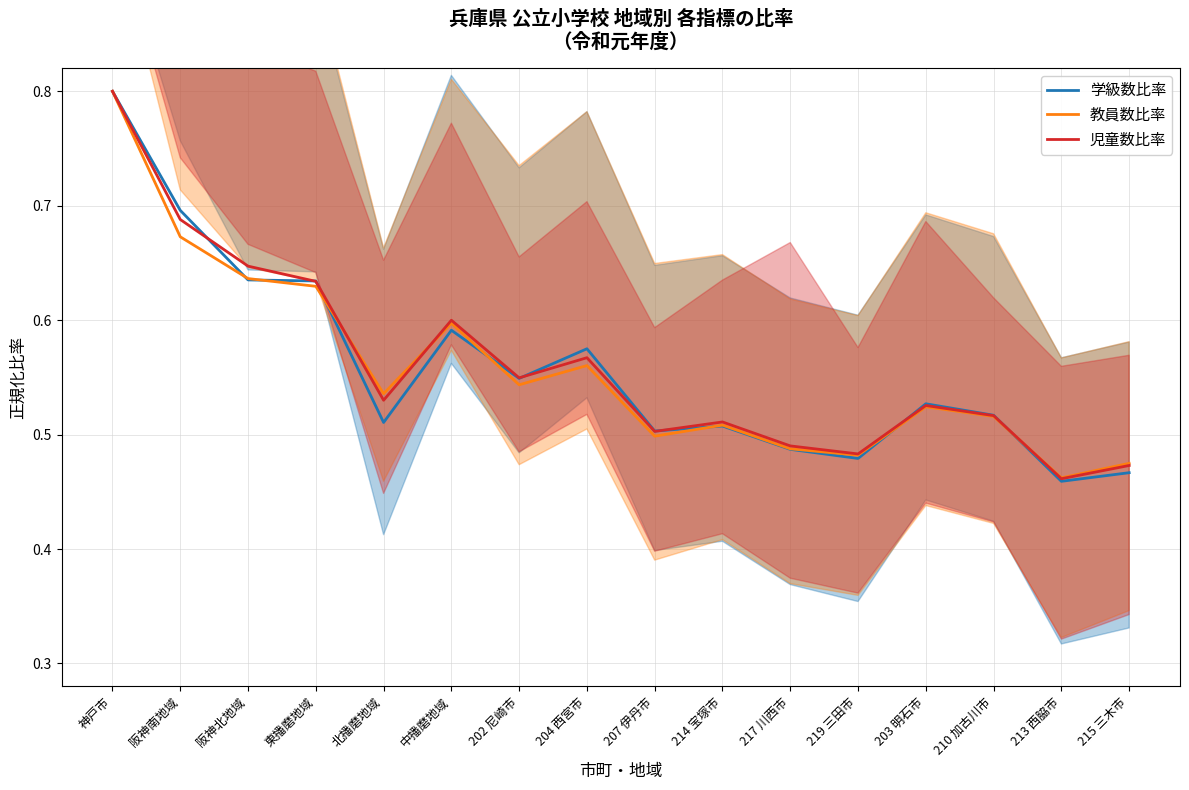

What is the total value across all series at 215 三木市?

1.4